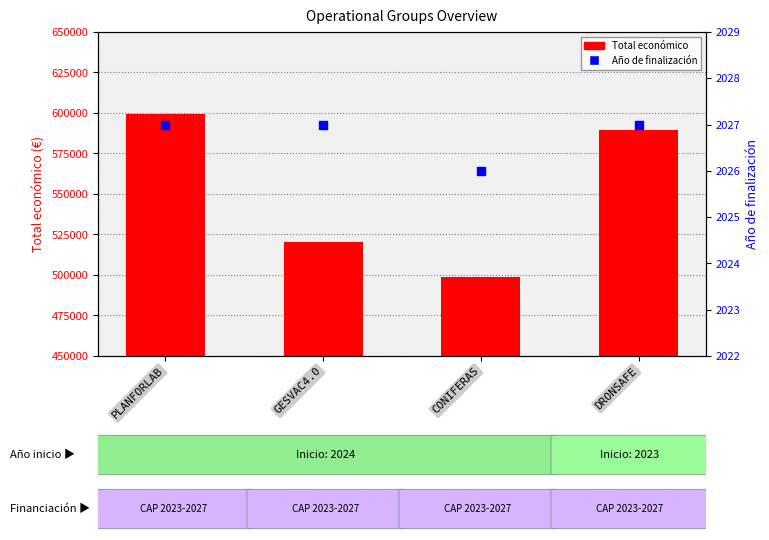

What are all the series names shown in the legend?

Total económico, Año de finalización